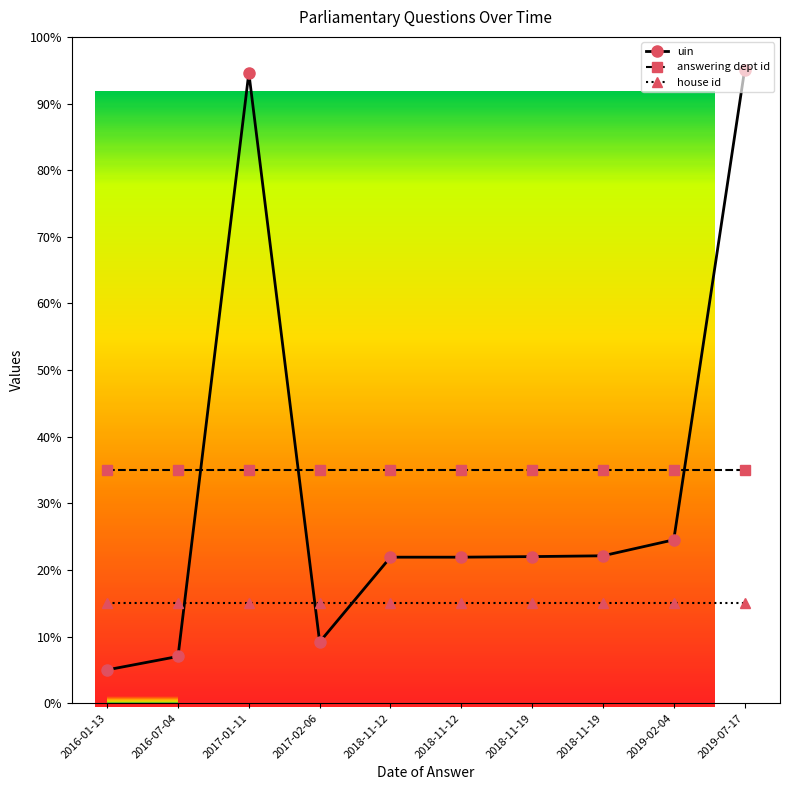

What are all the series names shown in the legend?

uin, answering dept id, house id